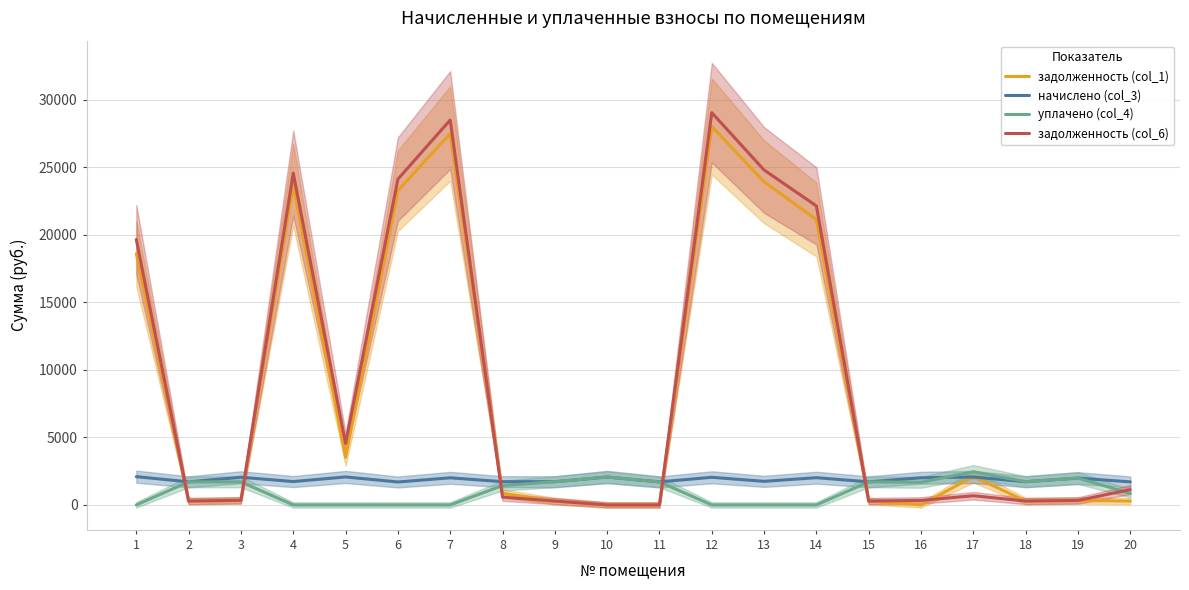

Reading left to right, what are all the values shown in this chart?

задолженность (col_1): 18601.5	284.6	341.3	23701.8	3519.9	23266.1	27492.3	860.9	286.2	0.0	0.0	28015.2	23919.7	21125.8	284.6	0.0	2101.4	286.7	330.5	284.1
начислено (col_3): 2092.4	1707.7	2047.9	1729.9	2070.2	1698.1	2006.6	1720.4	1717.2	2063.8	1704.5	2044.7	1745.8	2016.1	1707.7	2009.8	2067.0	1720.4	1987.5	1704.5
уплачено (col_4): 0.0	1707.7	1706.2	0.0	0.0	0.0	0.0	1434.2	1717.4	2064.5	1704.5	0.0	0.0	0.0	1707.7	1674.8	2454.6	1720.4	1987.3	852.4
задолженность (col_6): 19647.7	284.6	341.3	24566.8	4555.0	24115.1	28495.6	572.9	285.4	0.0	0.0	29037.5	24792.6	22133.9	284.6	335.0	680.3	286.7	331.2	1136.3